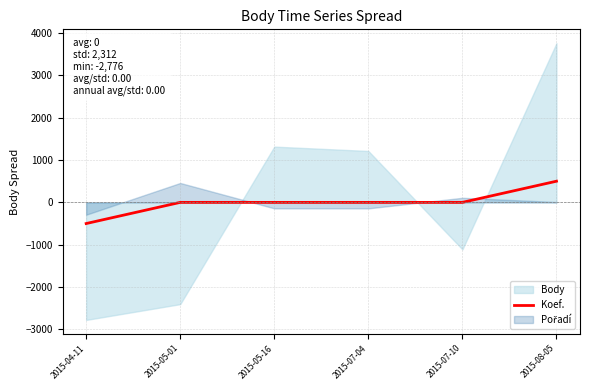

True or false: the data shows 0 at 2015-05-01.

True